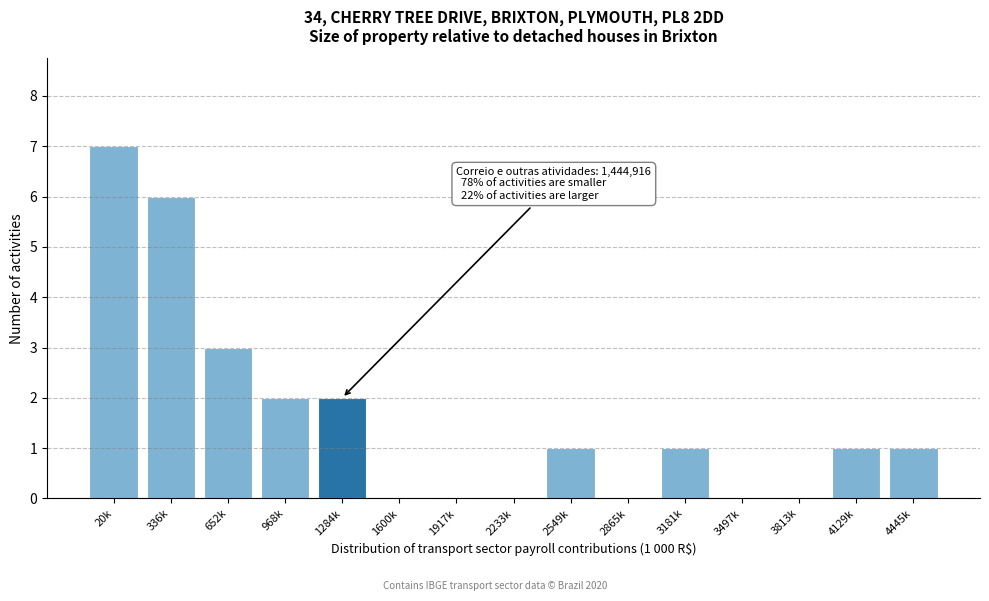

Reading right to left, transcribe all the data shown in this chart.

4445k=1	4129k=1	3813k=0	3497k=0	3181k=1	2865k=0	2549k=1	2233k=0	1917k=0	1600k=0	1284k=2	968k=2	652k=3	336k=6	20k=7